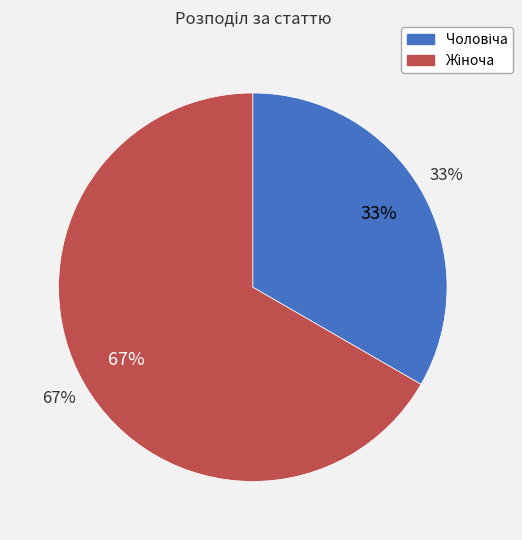

To the nearest percent, what percentage of the pie is Жіноча?

67%